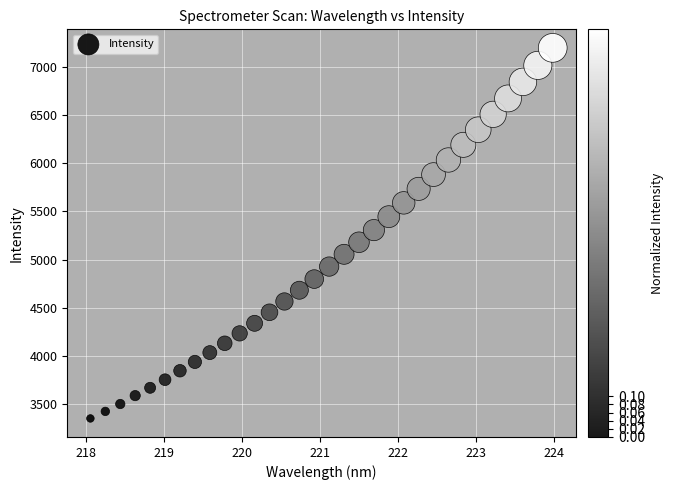

What is the range of Y values (max minus min)?

3850.6